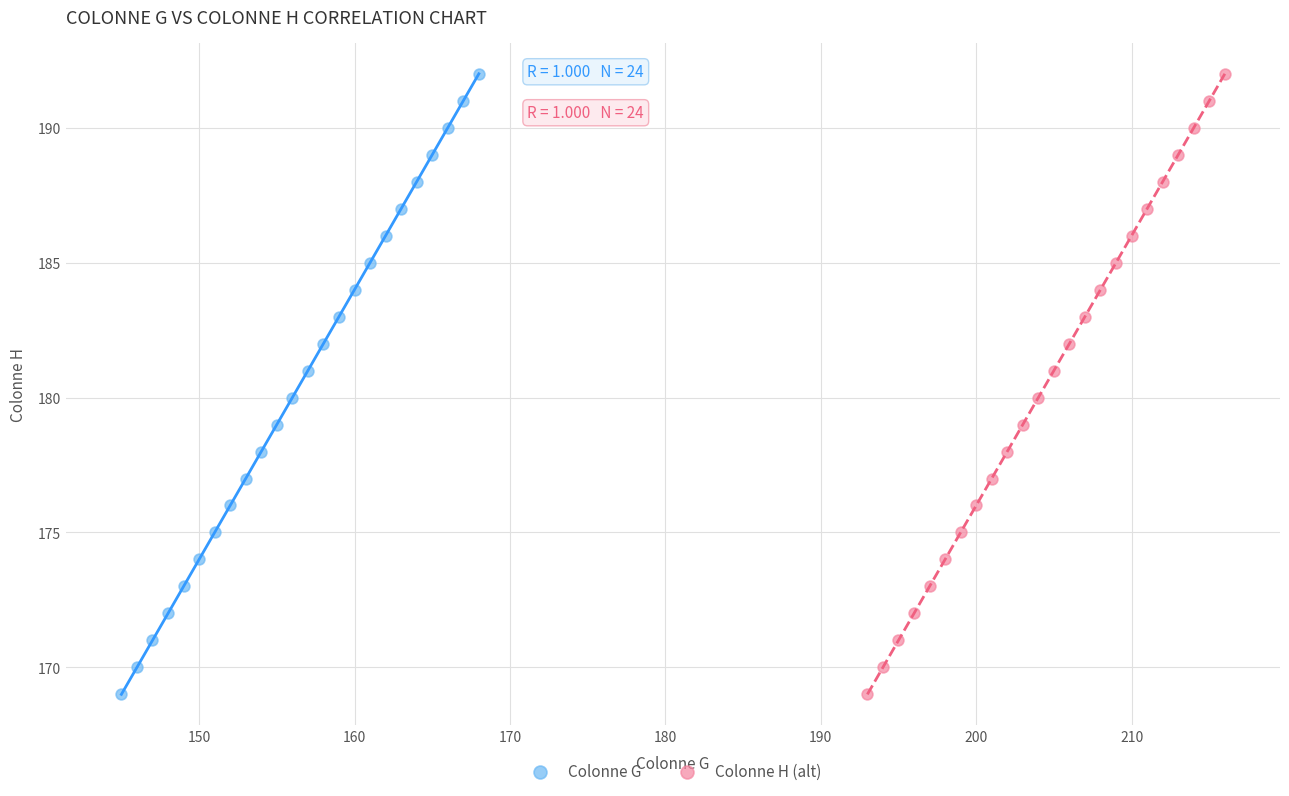

What are all the series names shown in the legend?

Colonne G, Colonne H (alt)